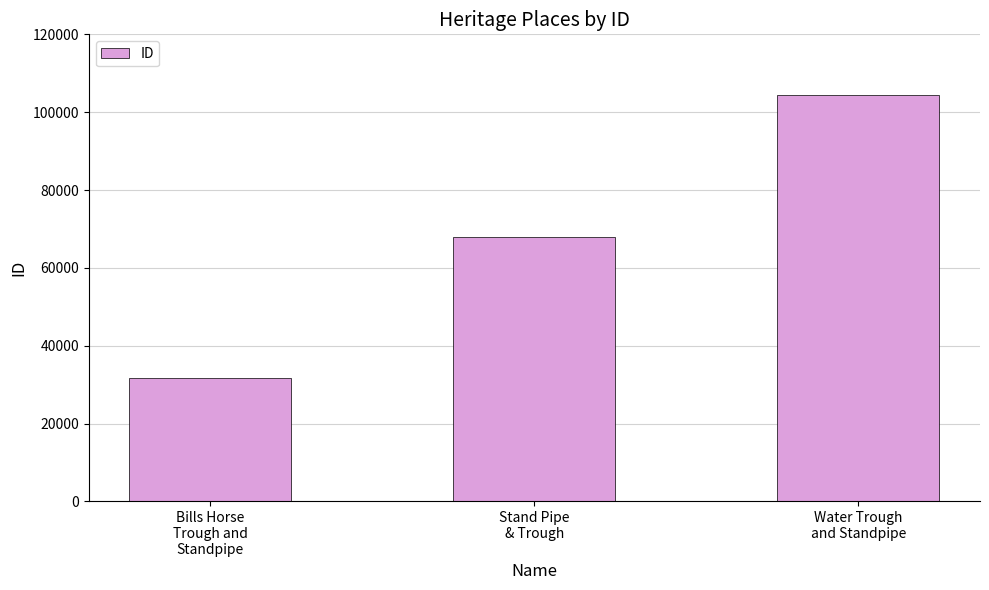

What is the difference between the values at Bills Horse
Trough and
Standpipe and Stand Pipe
& Trough?

36247